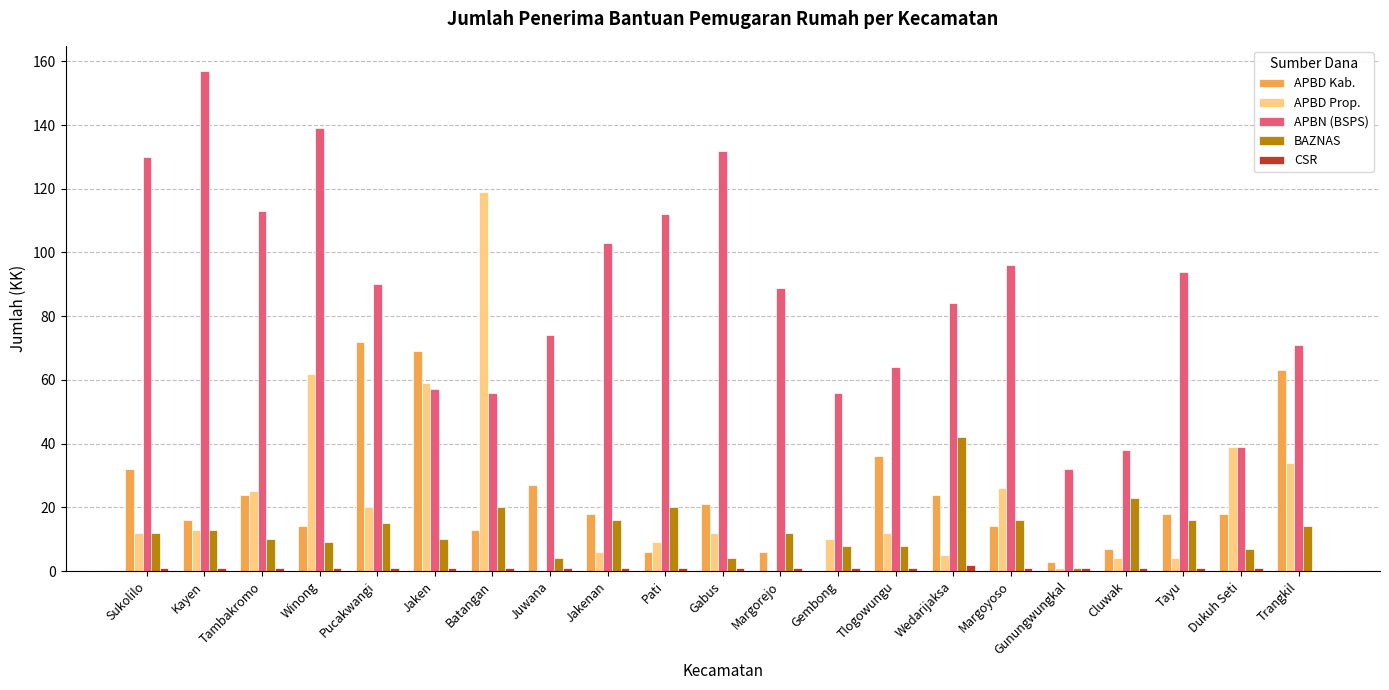

At which label does APBD Kab. reach its peak?

Pucakwangi